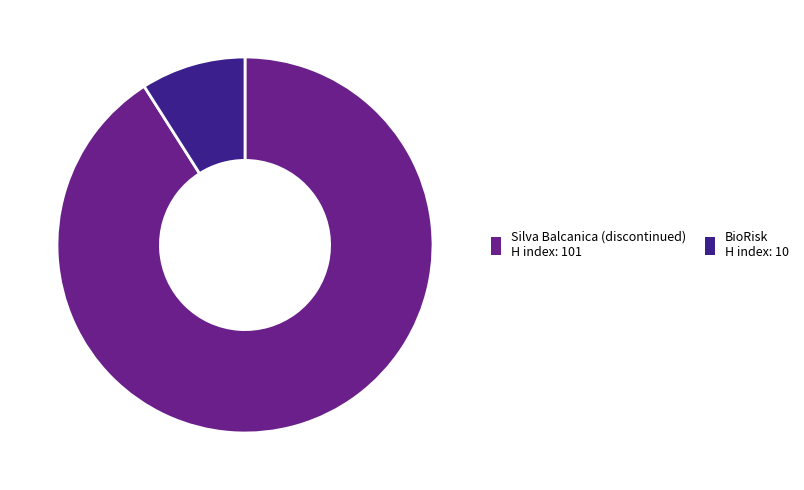

Combined, do Silva Balcanica (discontinued) H index: 101 and BioRisk H index: 10 account for over 50%?

Yes